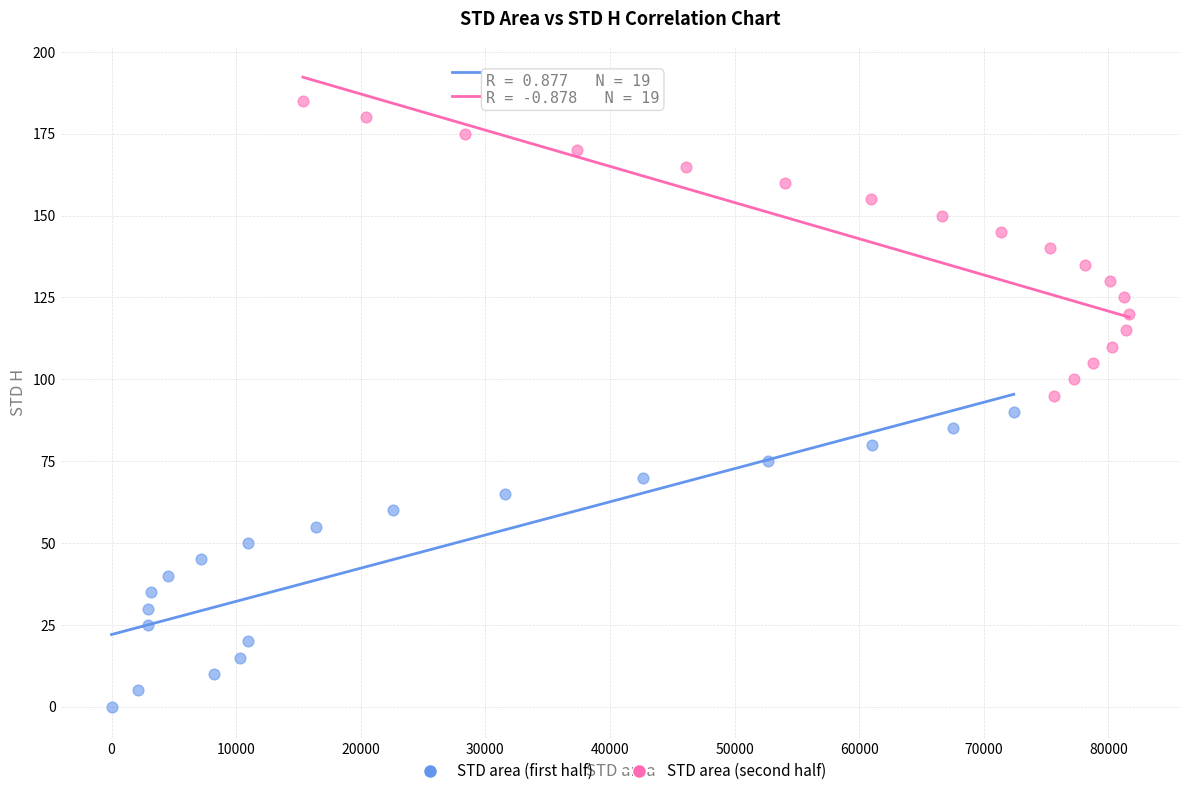

Which series reaches the minimum Y coordinate?

STD area (first half)